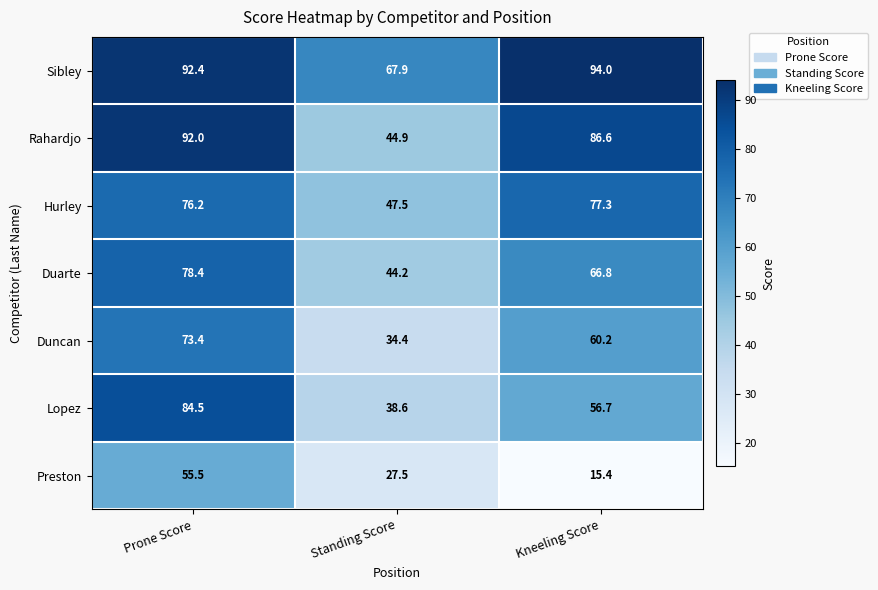

Between Prone Score and Kneeling Score, which series saw the biggest shift?

Preston